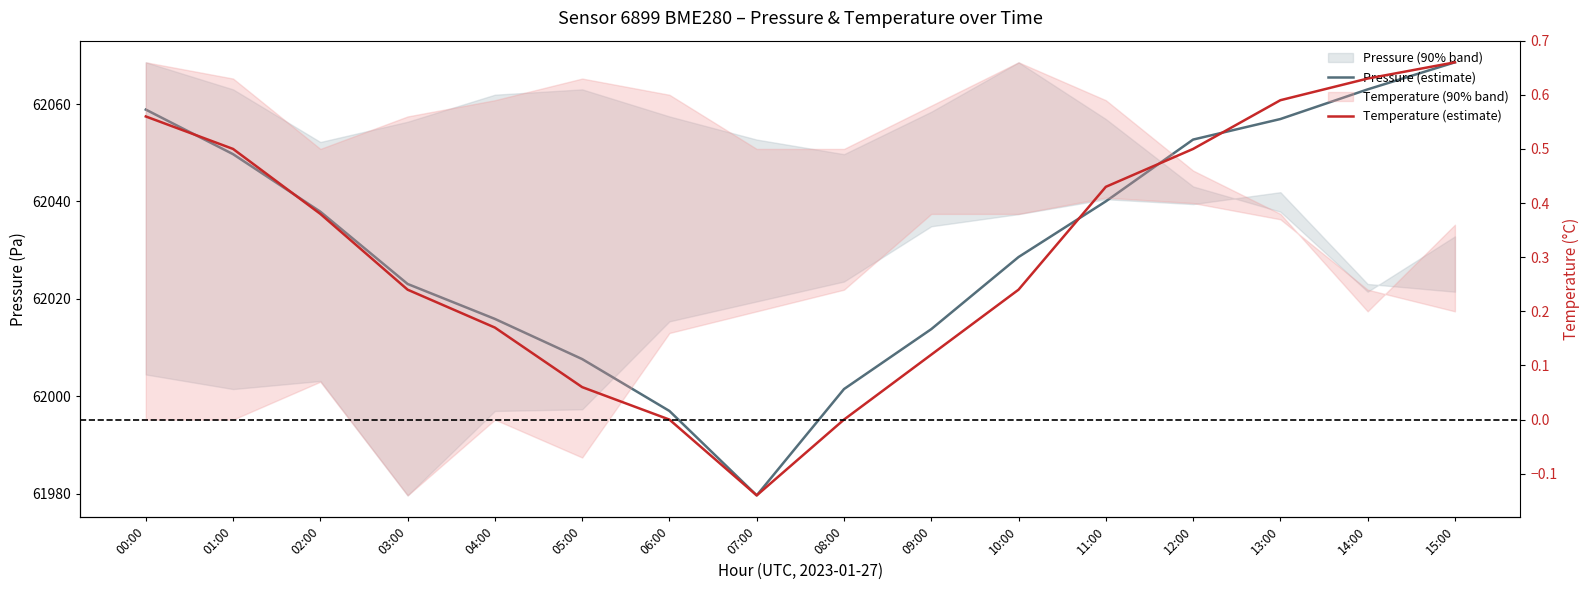

Where does the Pressure (estimate) series first go above 62037?

00:00